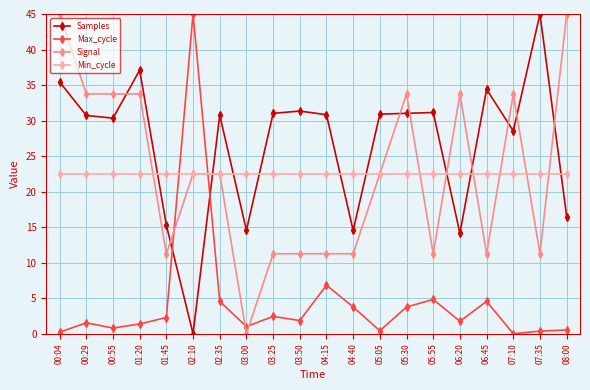

What is the approximate value of Max_cycle at 08:00?

0.5